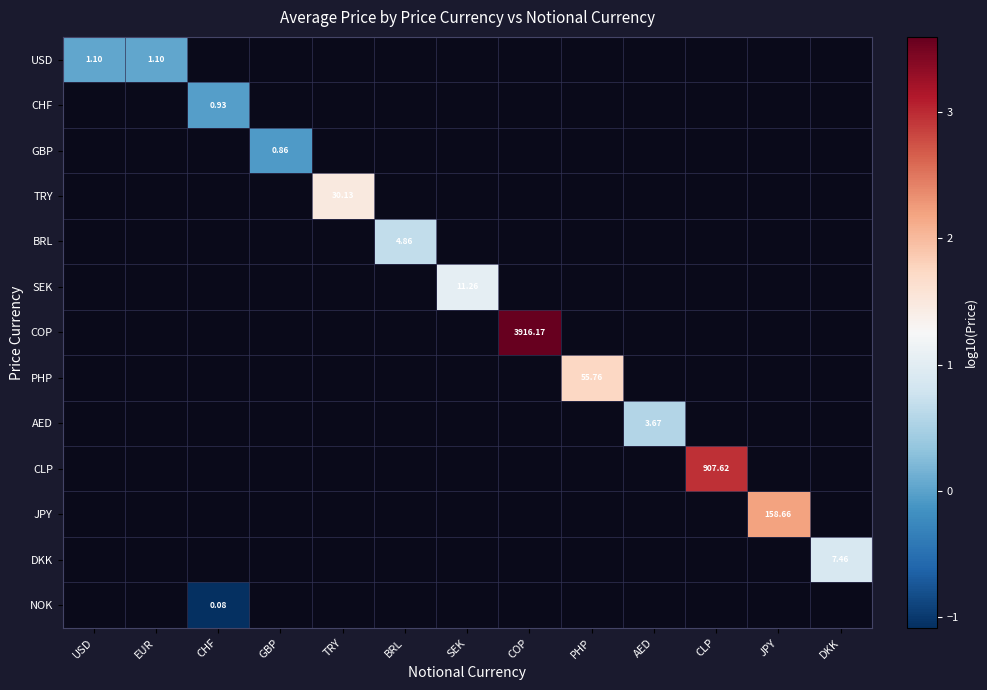

At how many categories does at least one series exceed 0?

11